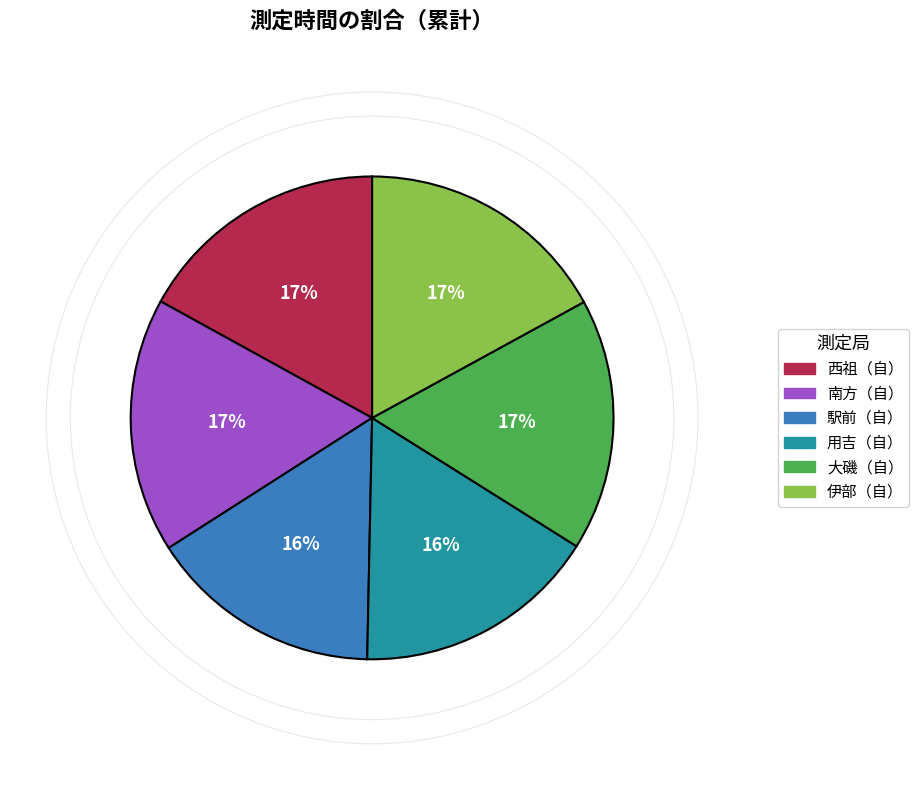

Does 駅前（自） account for over 50% of the chart?

No